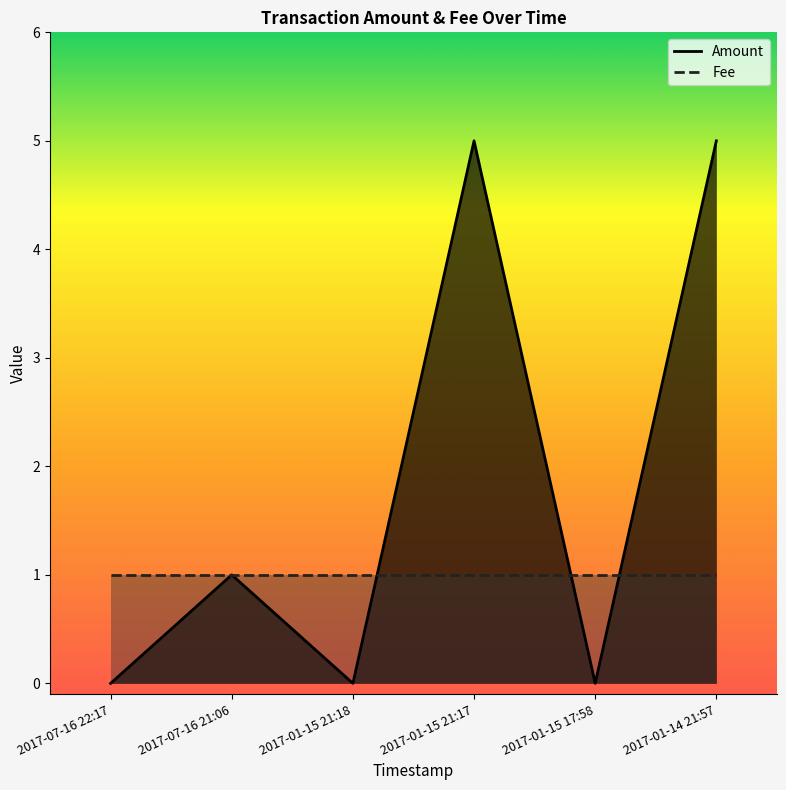

What value does the Amount series have at 2017-01-14 21:57?

5